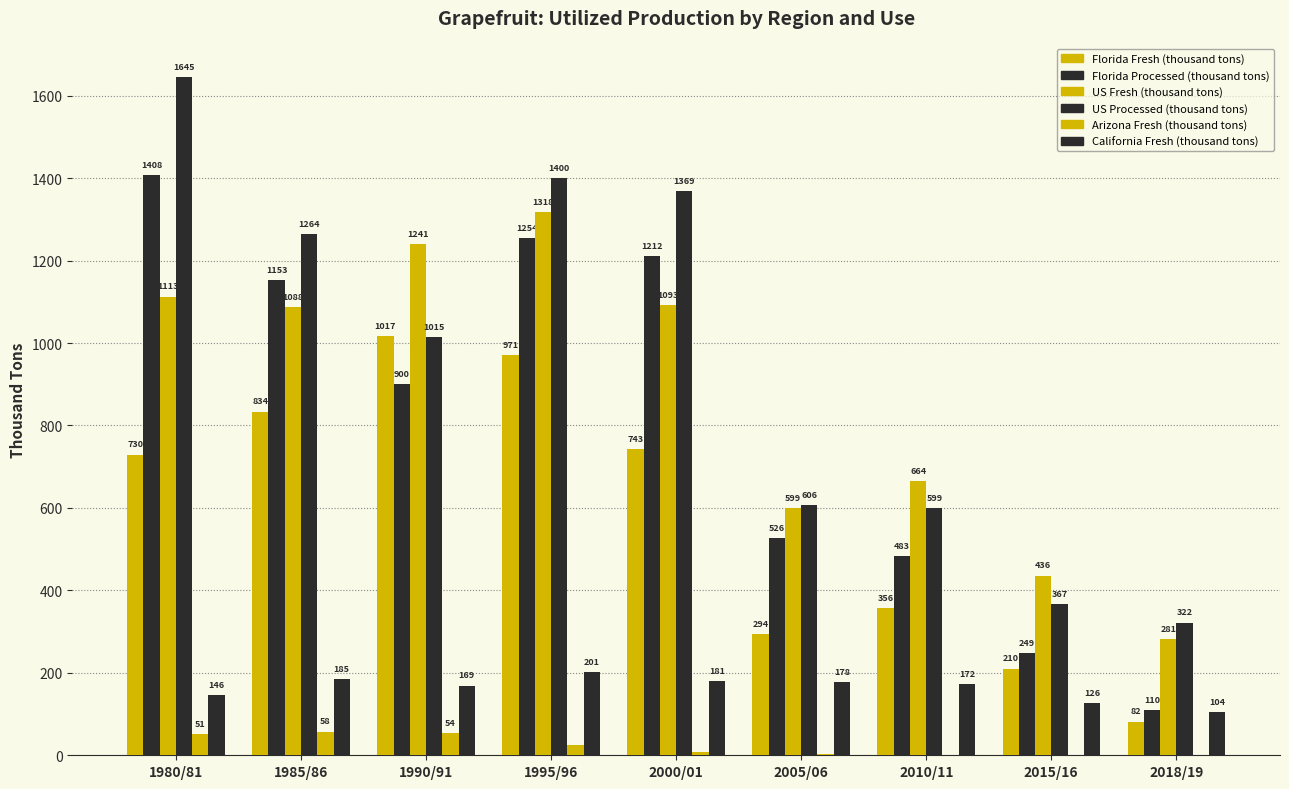

Are the bars grouped side by side (vs. stacked)?

Yes